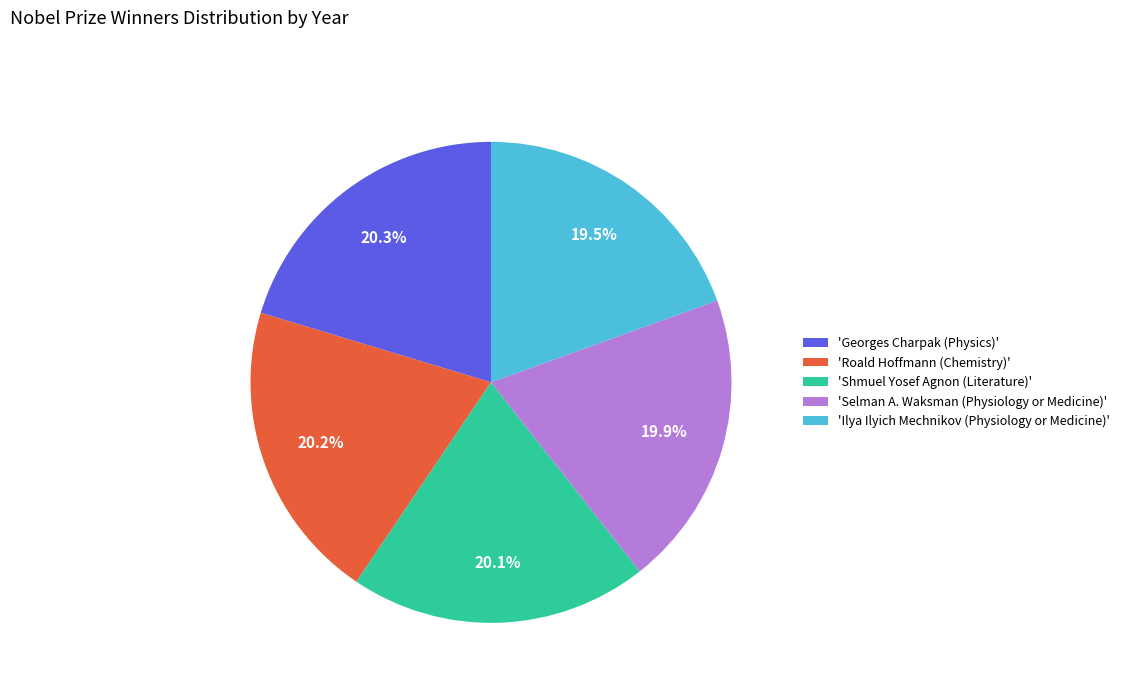

Is there any slice that represents more than half of the pie?

No